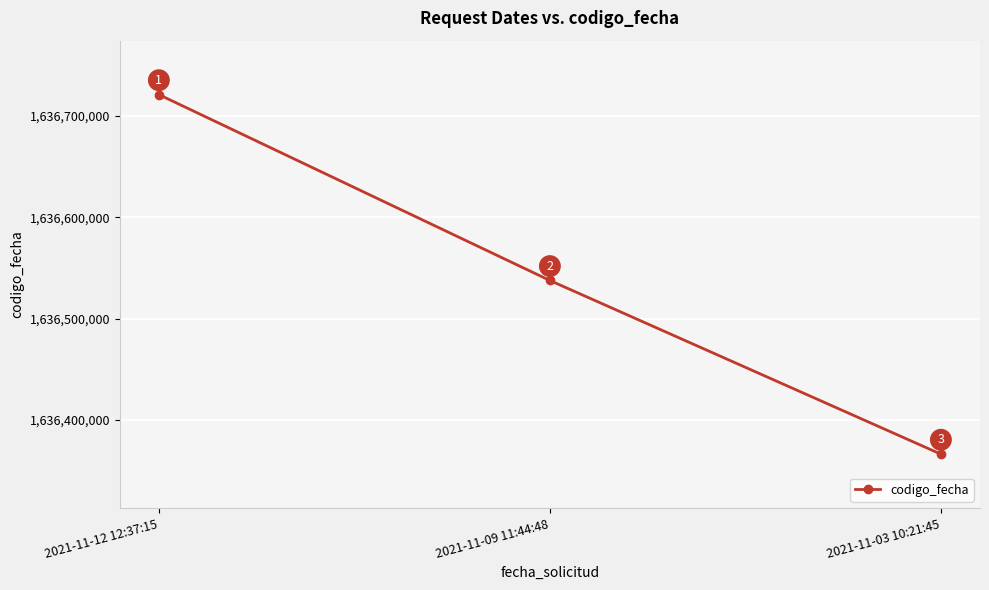

What is the label of the 2nd point from the left?

2021-11-09 11:44:48